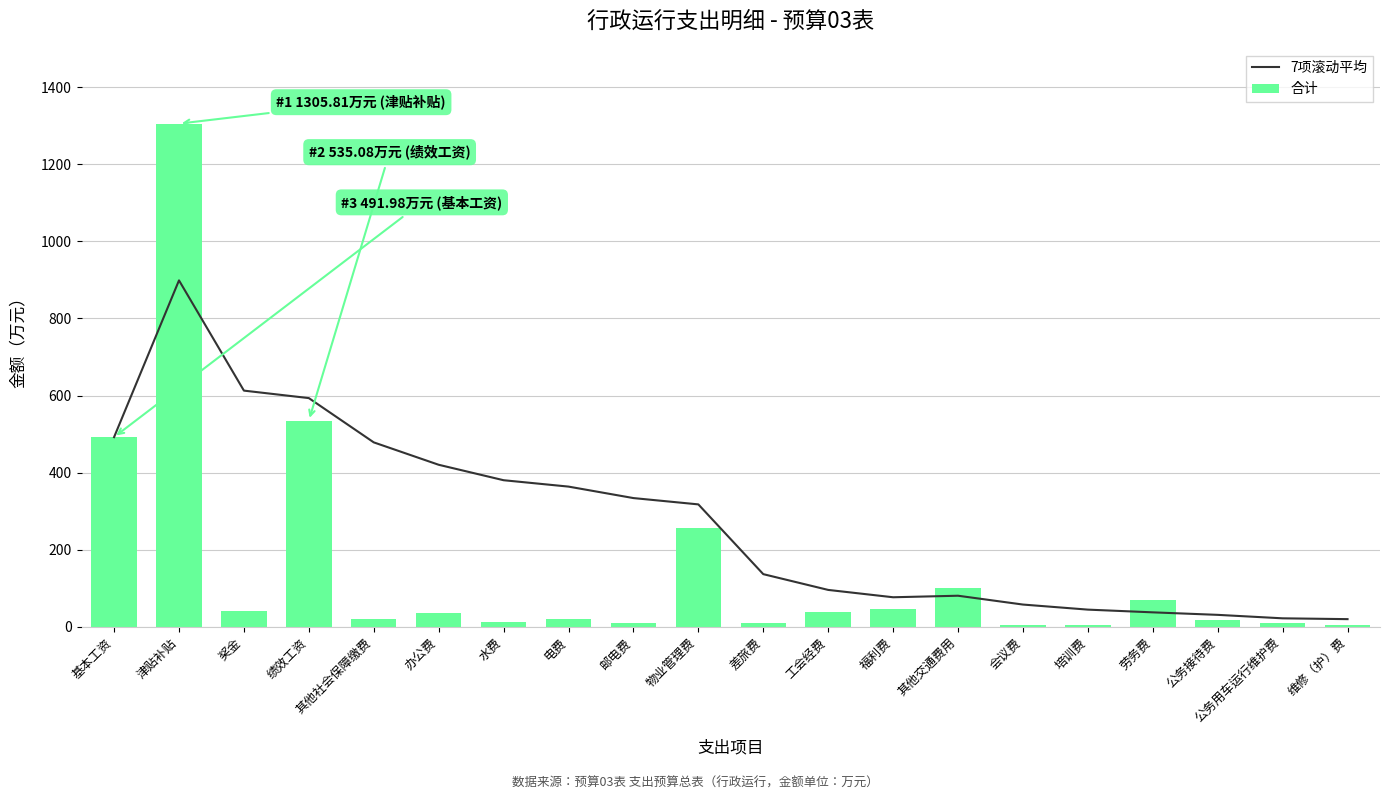

At which label is 合计 closest to 654?

绩效工资